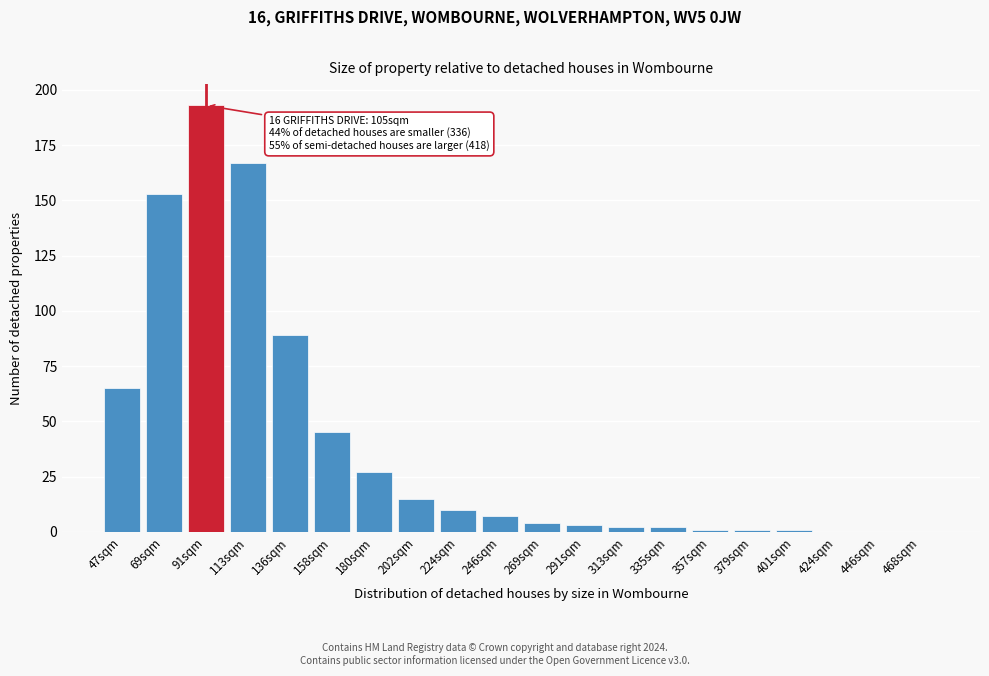

Reading left to right, list all the values displayed in this chart.

47sqm=65	69sqm=153	91sqm=193	113sqm=167	136sqm=89	158sqm=45	180sqm=27	202sqm=15	224sqm=10	246sqm=7	269sqm=4	291sqm=3	313sqm=2	335sqm=2	357sqm=1	379sqm=1	401sqm=1	424sqm=0	446sqm=0	468sqm=0